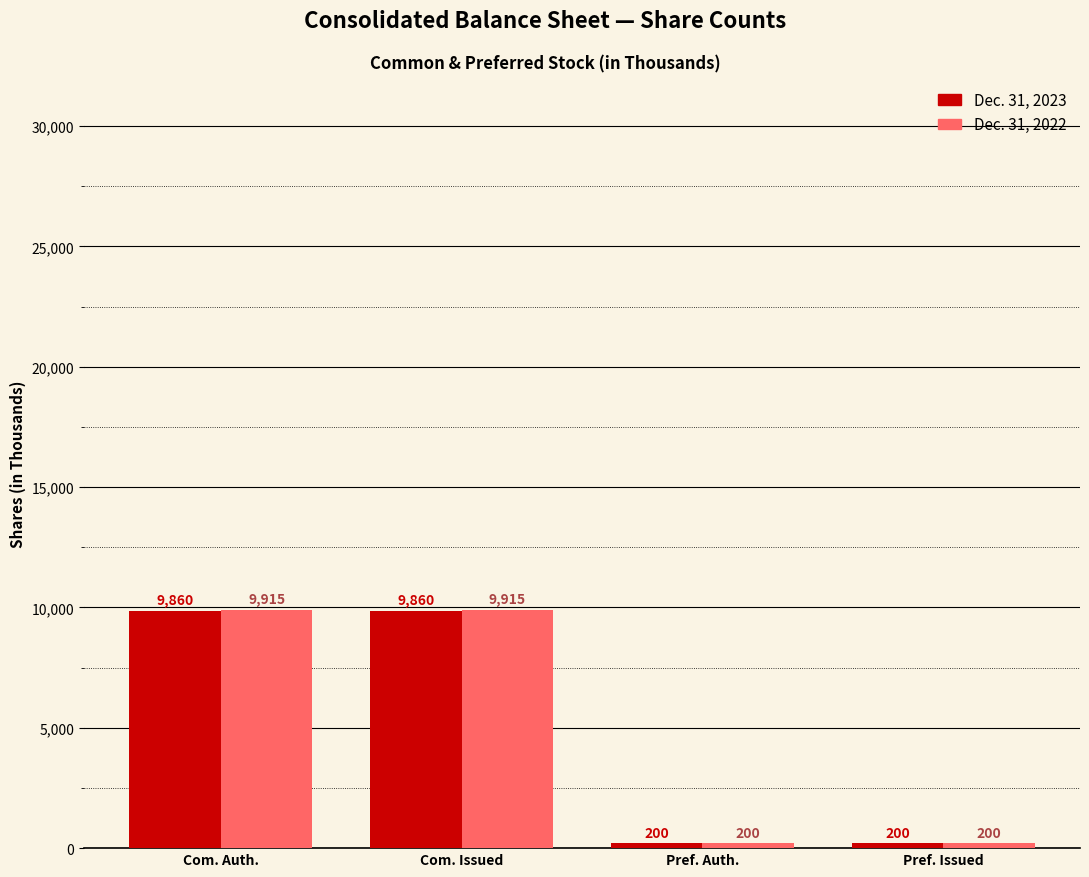

Count the number of categories in the chart.

4